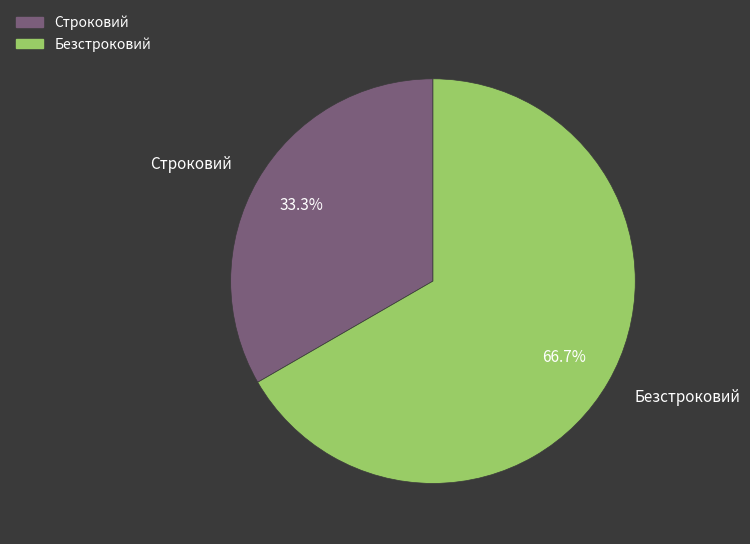

To the nearest percent, what percentage of the pie is Строковий?

33%